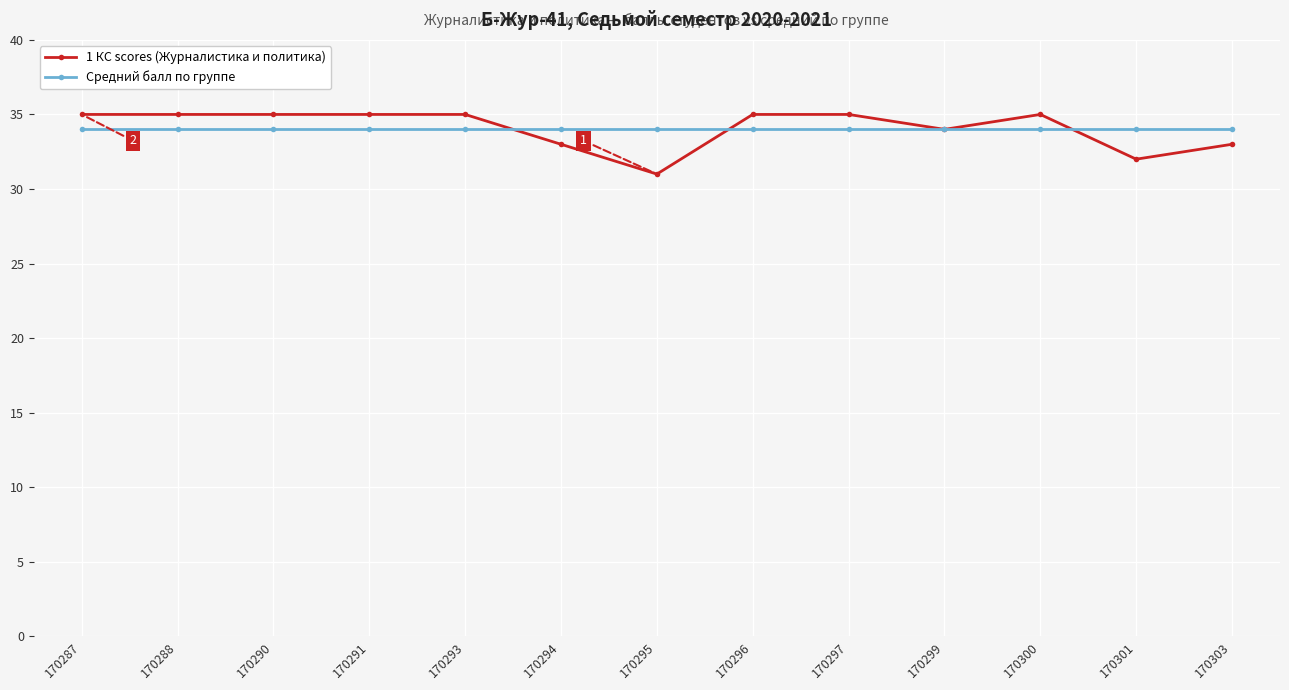

Which series has the largest range (max minus min)?

1 КС scores (Журналистика и политика)